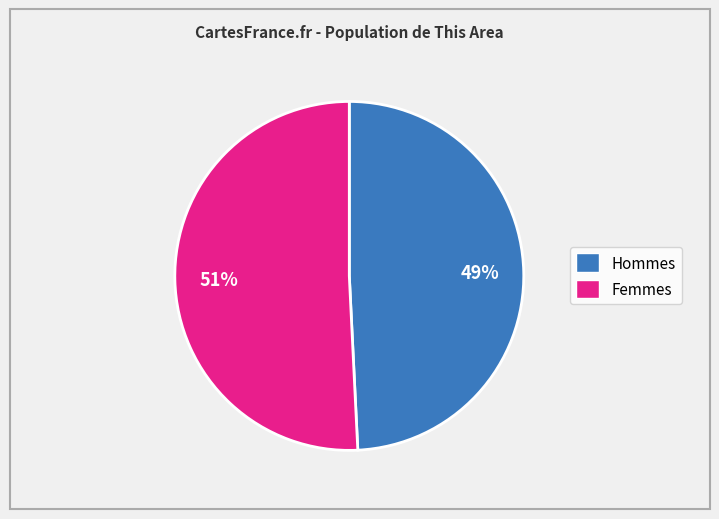

To the nearest percent, what is the difference between the largest and smallest slice percentages?

2%